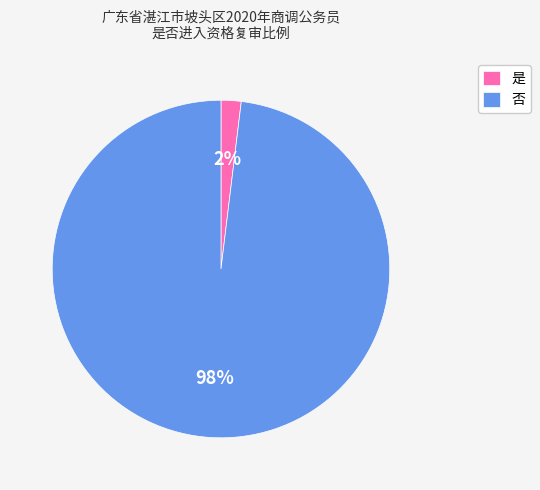

Between 否 and 是, which is larger?

否